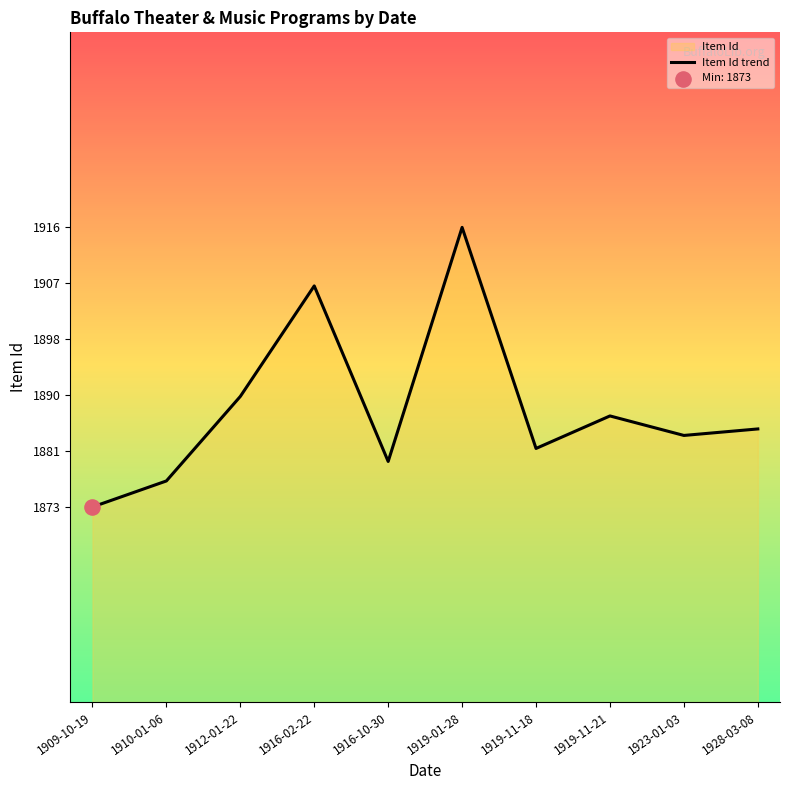

What is the change in value from 1910-01-06 to 1916-10-30?

+3